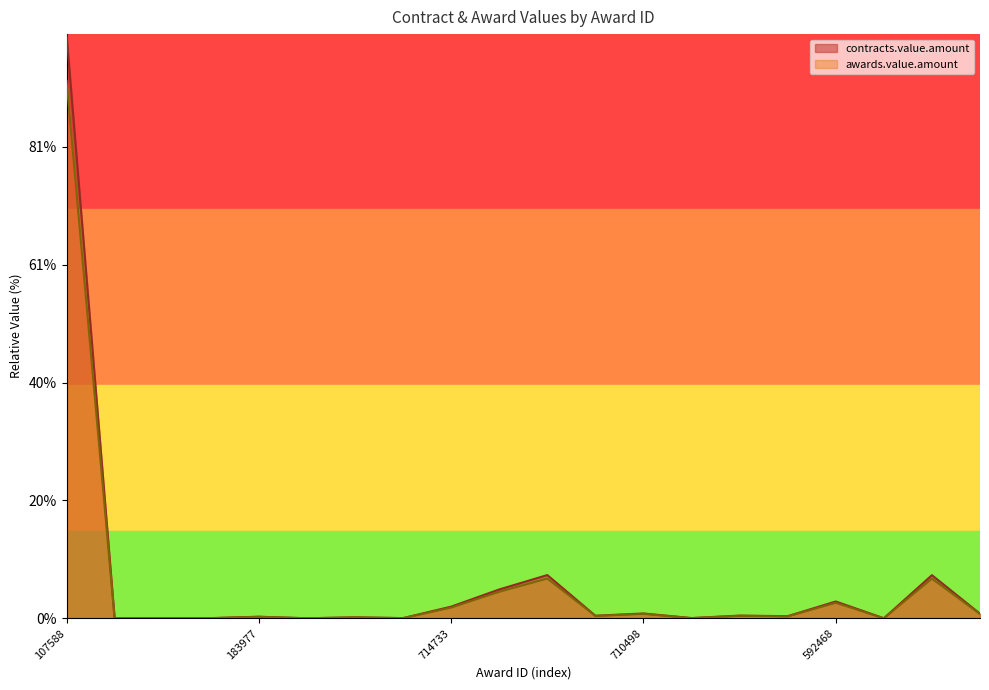

True or false: awards.value.amount has a value of 17961.9 at 592475.

False